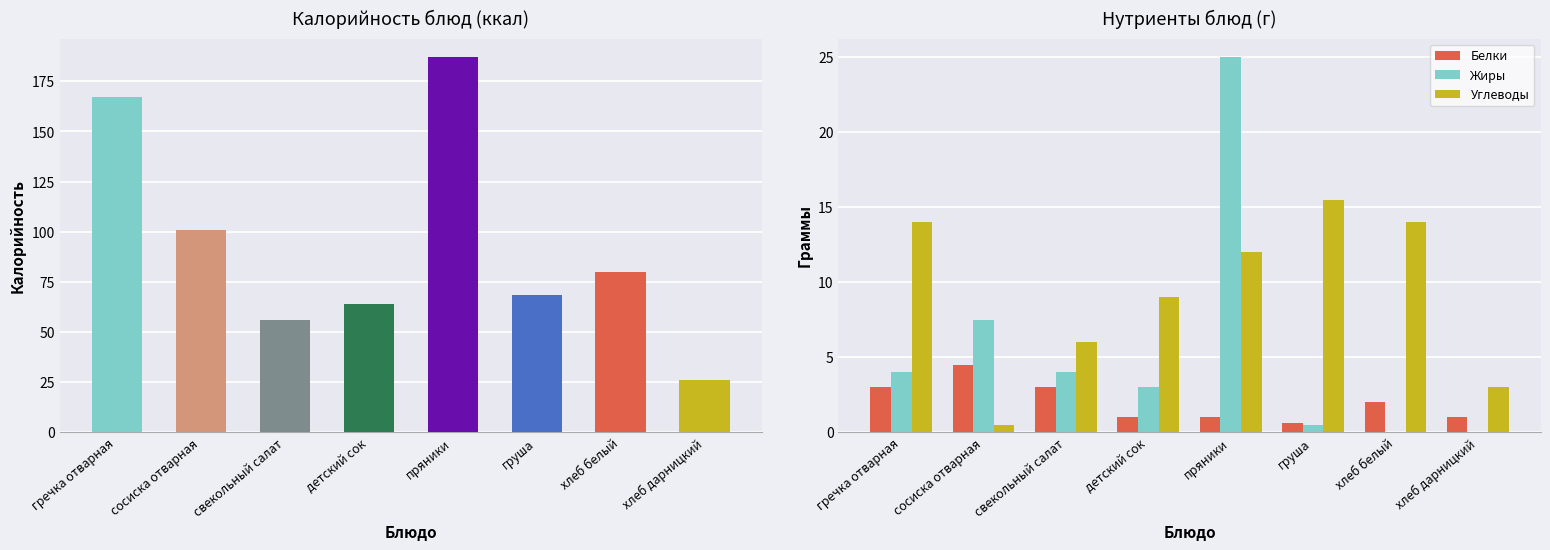

Rank the series by their average value, from lowest to highest.

Белки, Жиры, Углеводы